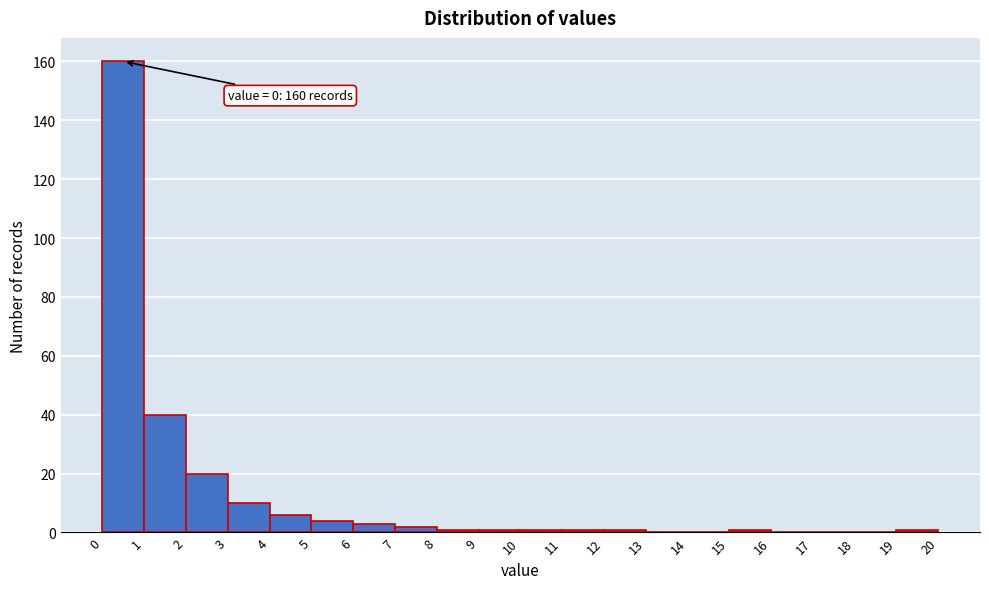

Which range on the x-axis has the tallest bar?

0 to 1